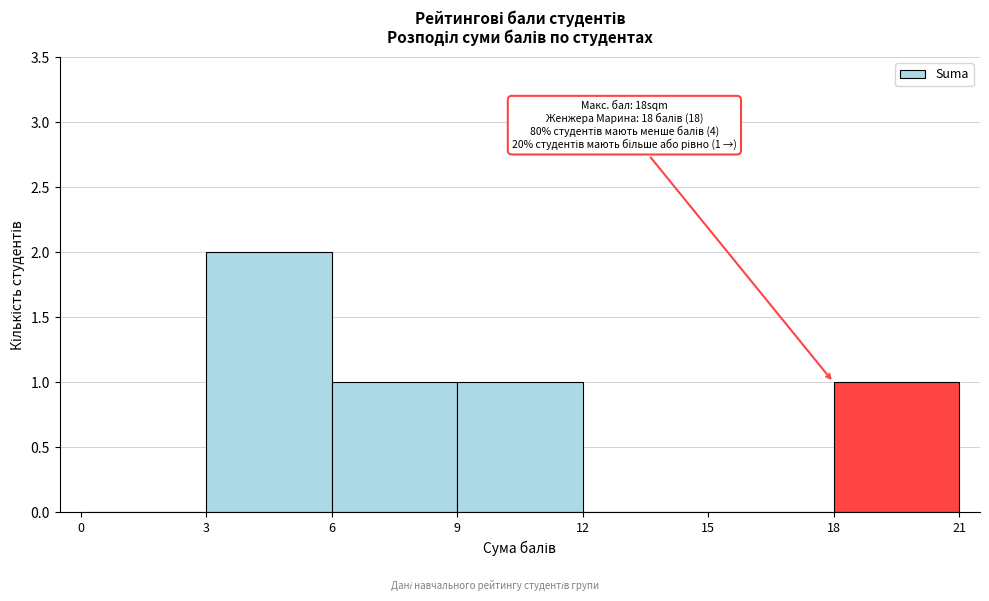

Over which range of the x-axis is the bar tallest?

3 to 6